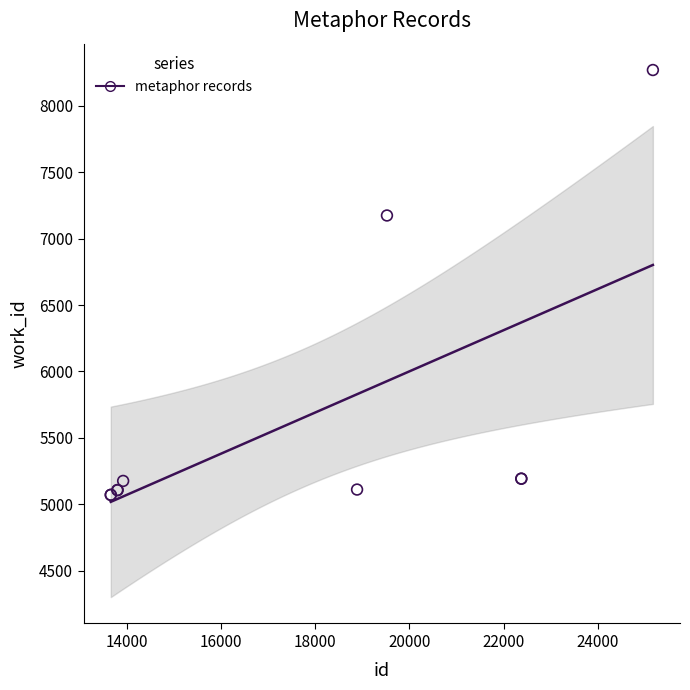

What Y value in the scatter plot is closest to 6670?

7175